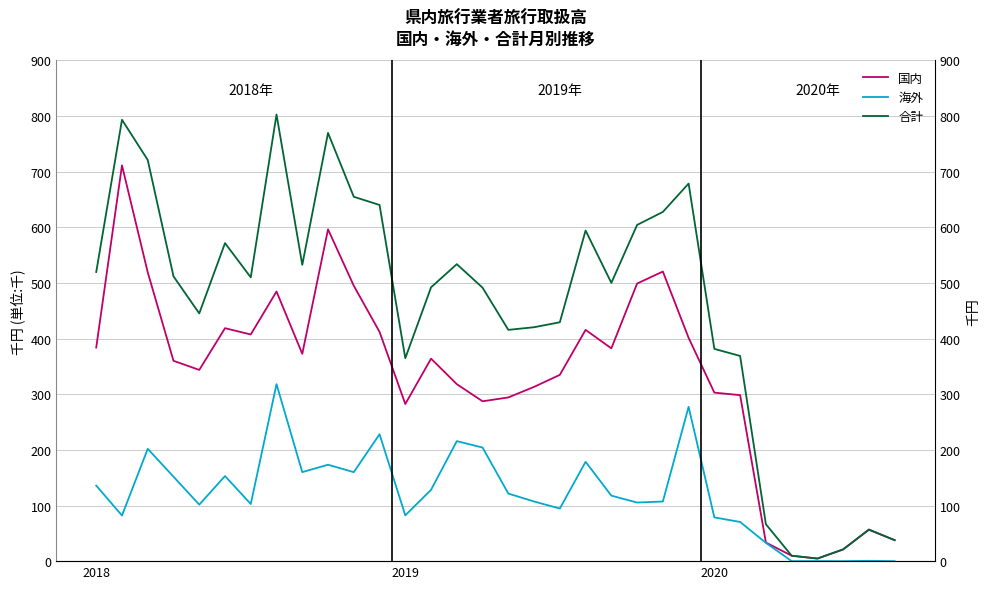

At which label does 合計 first exceed 510142?

2018